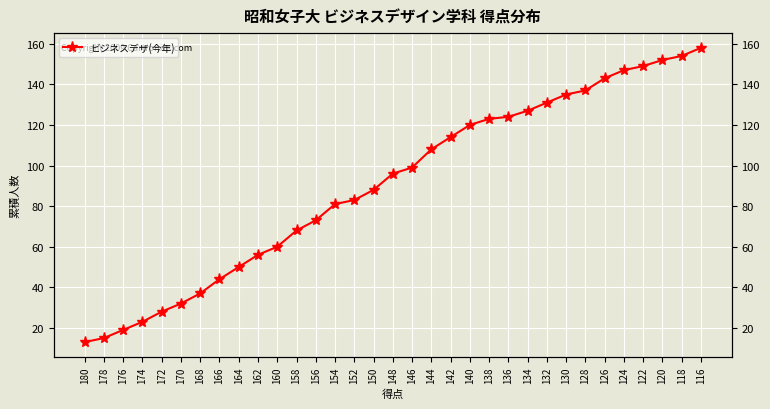

Reading left to right, what are all the values shown in this chart?

180=13	178=15	176=19	174=23	172=28	170=32	168=37	166=44	164=50	162=56	160=60	158=68	156=73	154=81	152=83	150=88	148=96	146=99	144=108	142=114	140=120	138=123	136=124	134=127	132=131	130=135	128=137	126=143	124=147	122=149	120=152	118=154	116=158